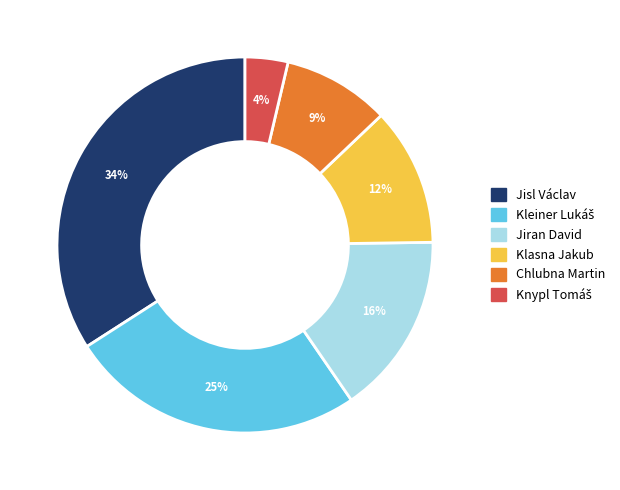

What is the ratio of the value at Chlubna Martin to the value at Jiran David?

0.6